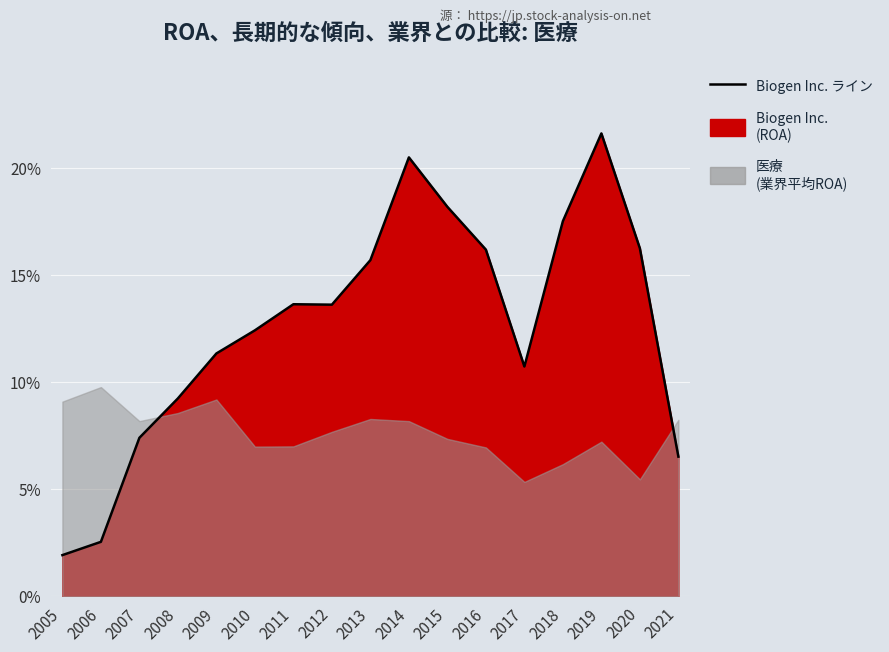

How many interior local valleys (lower than both neighbors) does the data have?

2